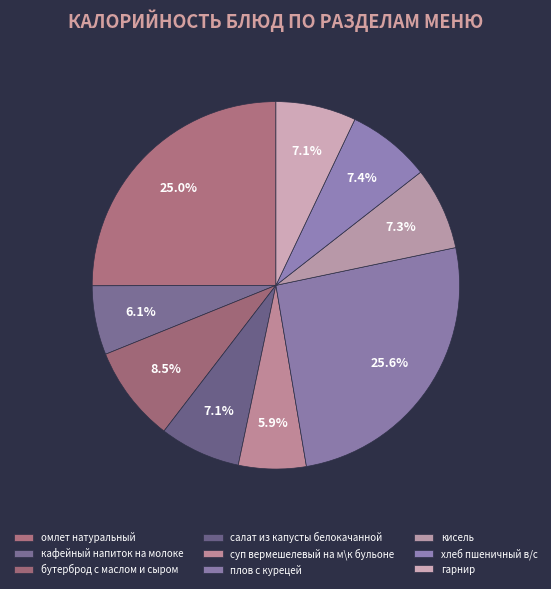

Is салат из капусты белокачанной the majority of the pie?

No